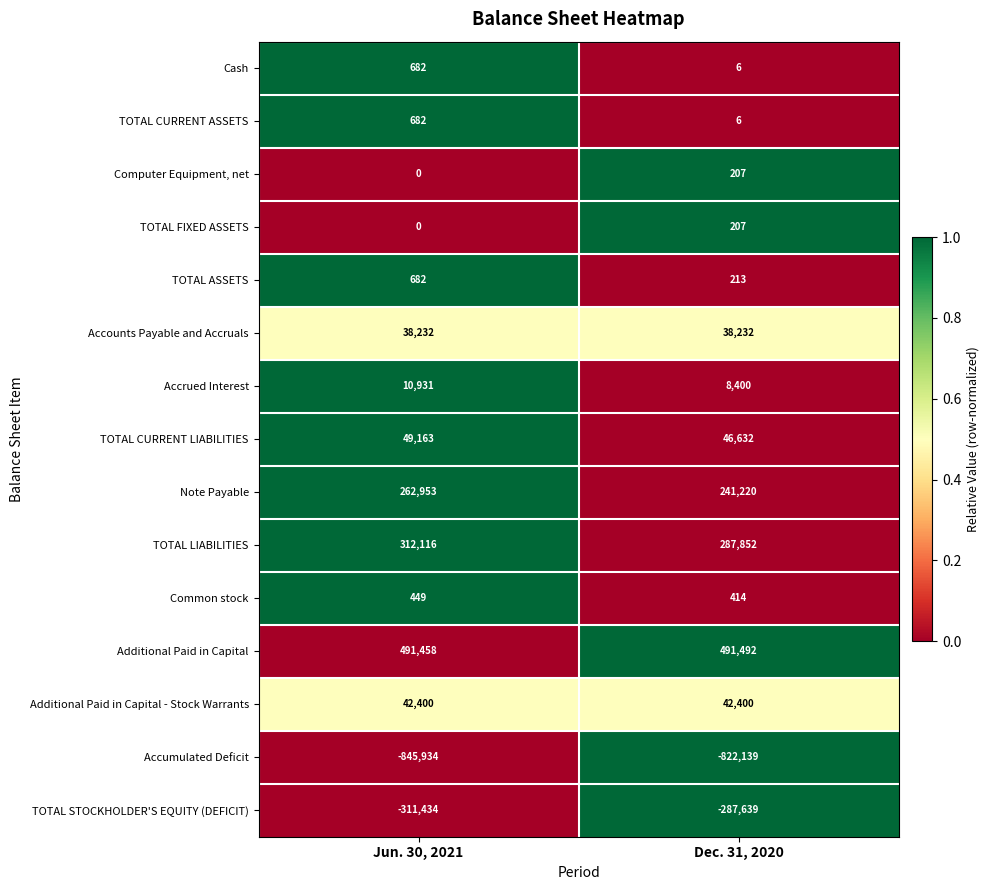

How many data points in Accrued Interest are less than 10931?

1